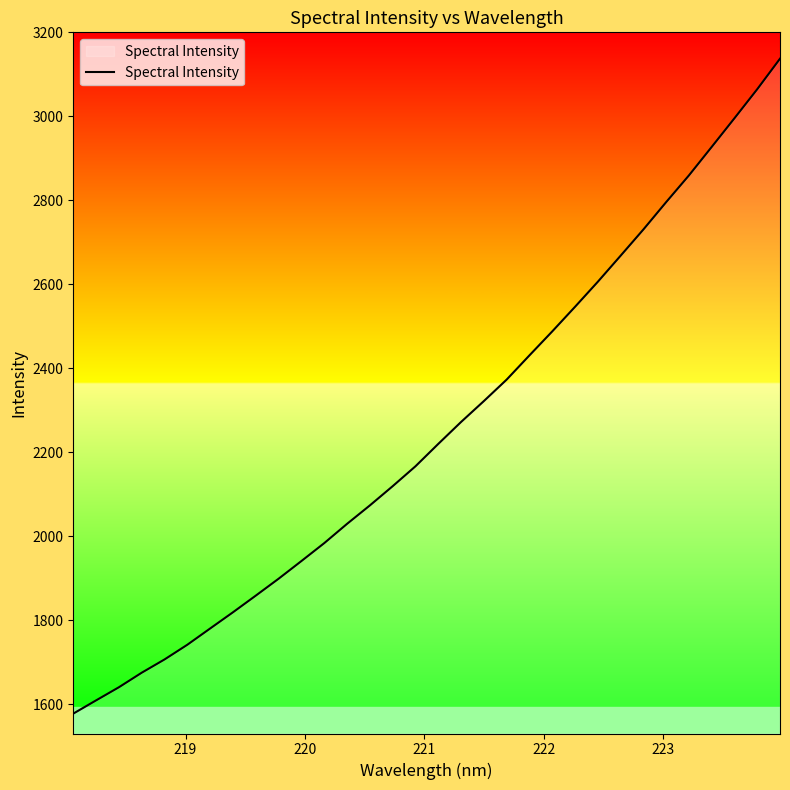

What is the minimum value shown in the chart?

1578.2